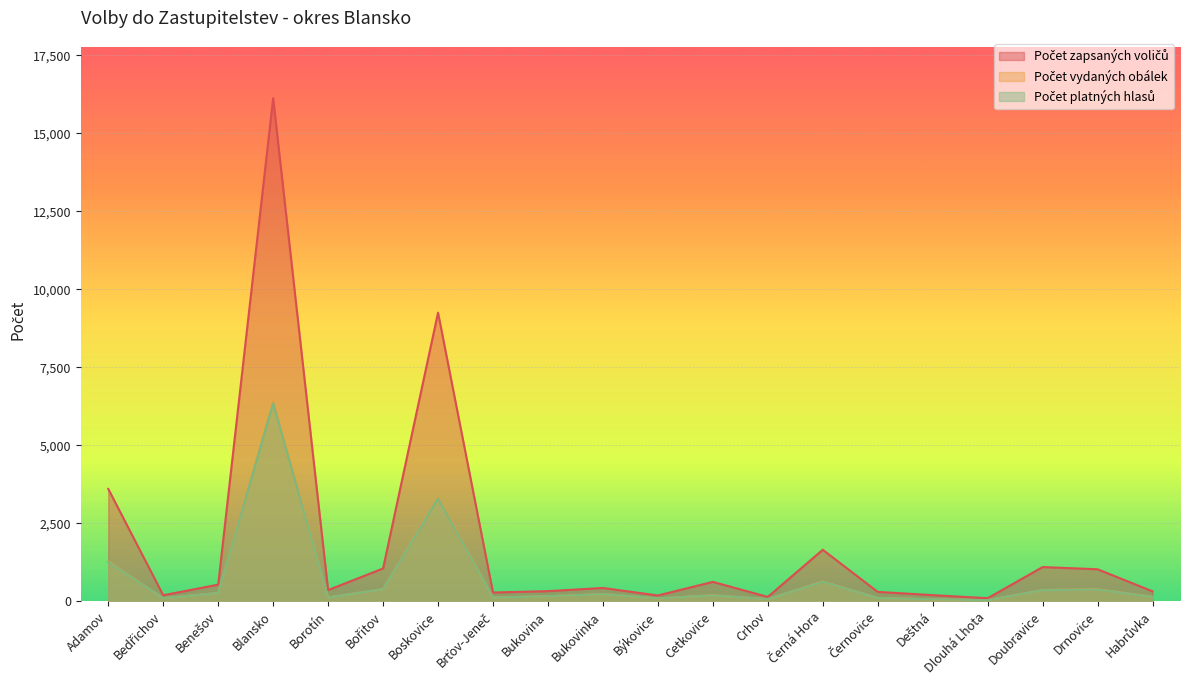

What is the greatest value displayed?

16125